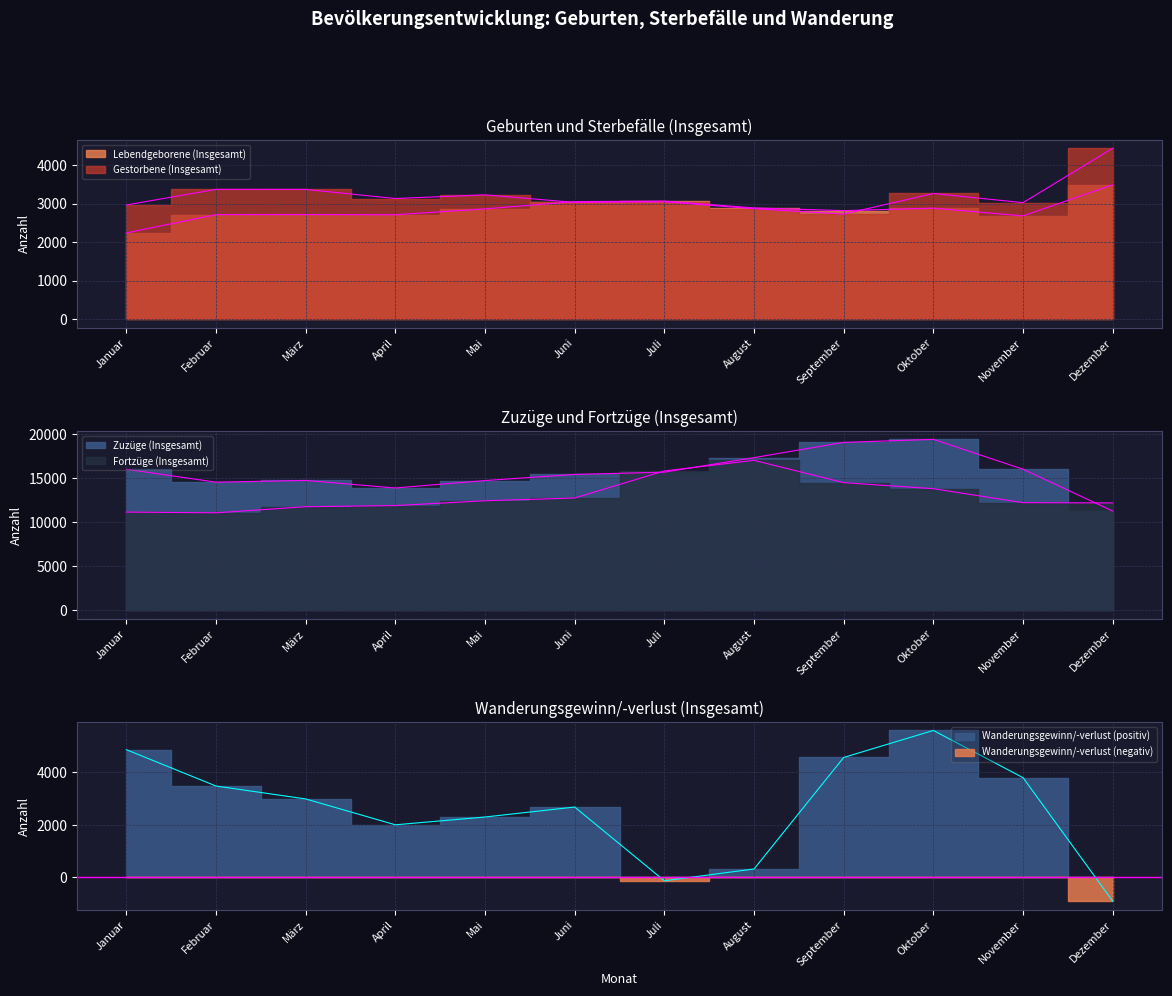

How many intersections are there between Lebendgeborene (Insgesamt) and Gestorbene (Insgesamt)?

2